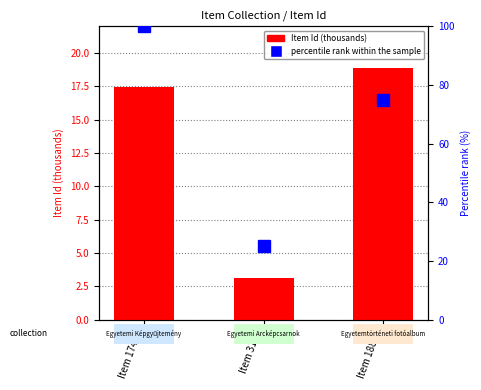

What is the total value across all series at Item 18859?

93.9